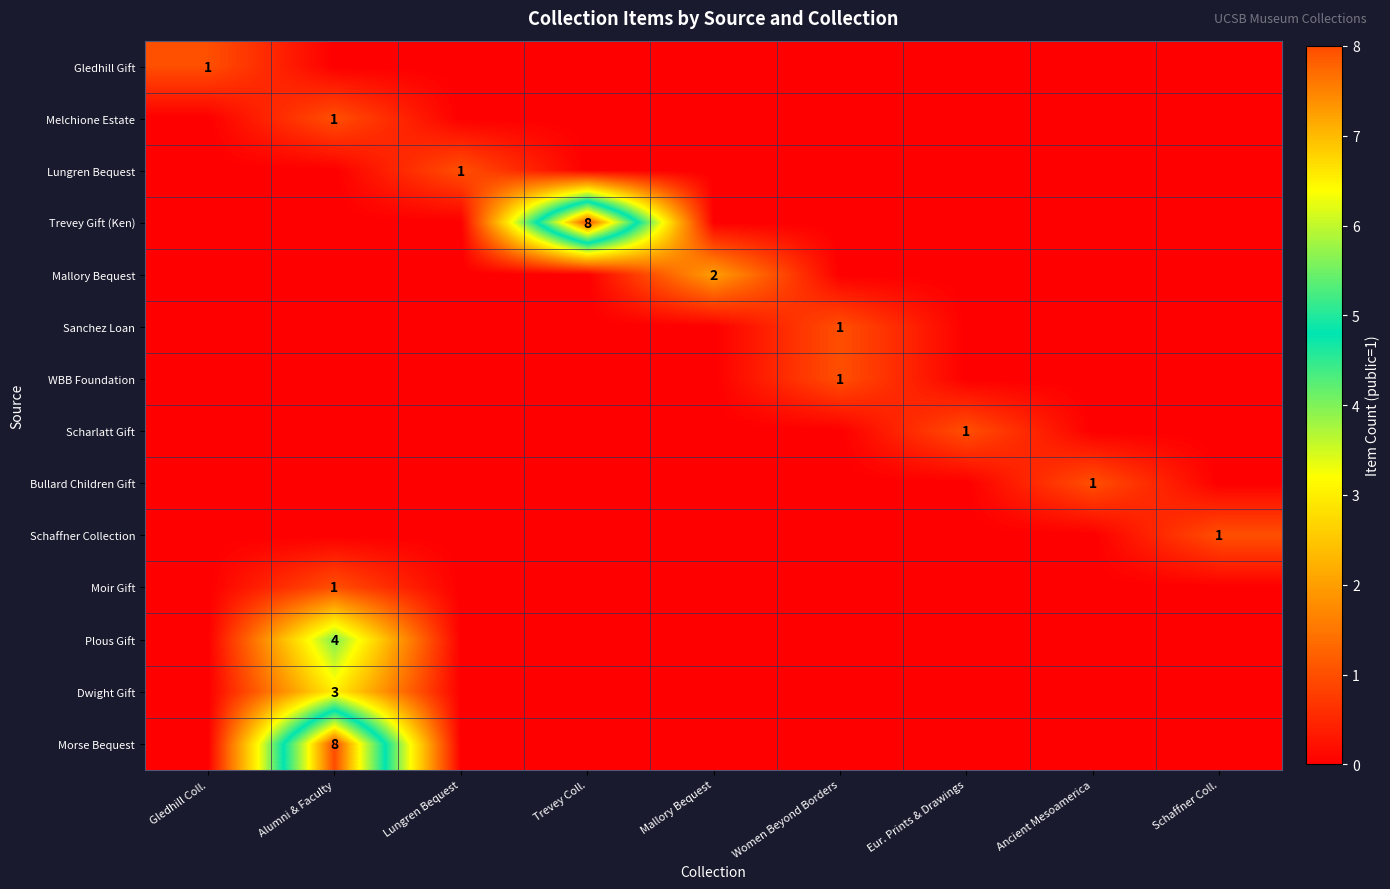

Is the value of WBB Foundation at Women Beyond Borders greater than the value of Dwight Gift at Alumni & Faculty?

No